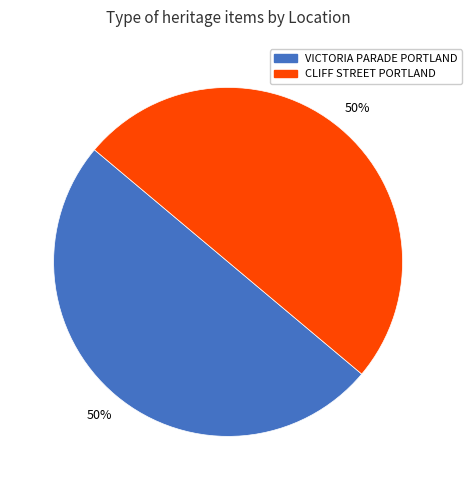

To the nearest percent, what is the average slice percentage?

50%